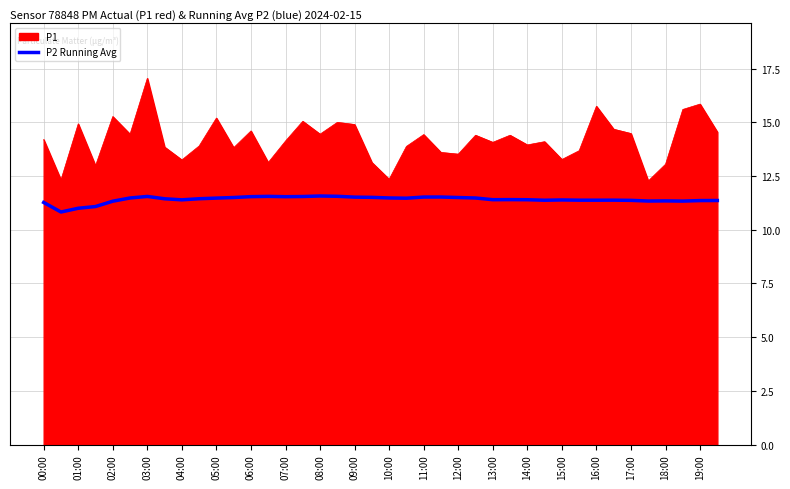

Which series has the largest total across all categories?

P1